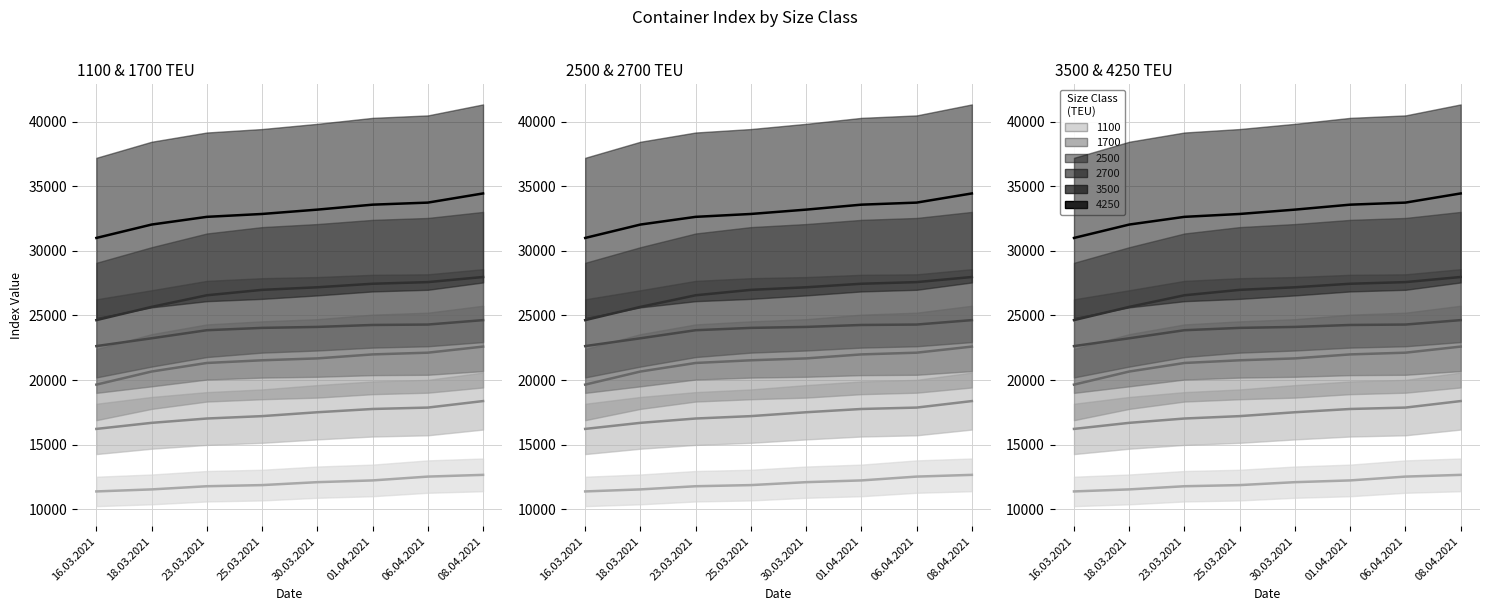

What is the difference between the 2500 values at 25.03.2021 and 08.04.2021?

1059